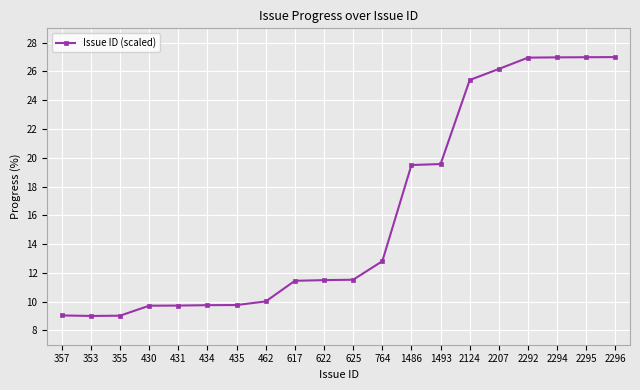

What is the smallest value displayed?

9.0